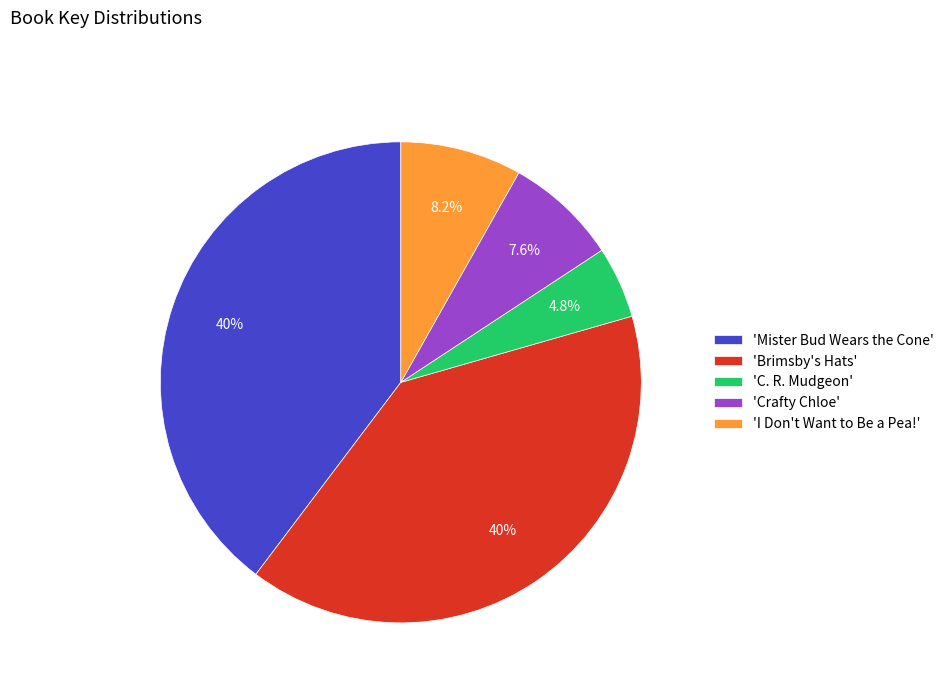

Which category has the smallest portion of the pie?

'C. R. Mudgeon'